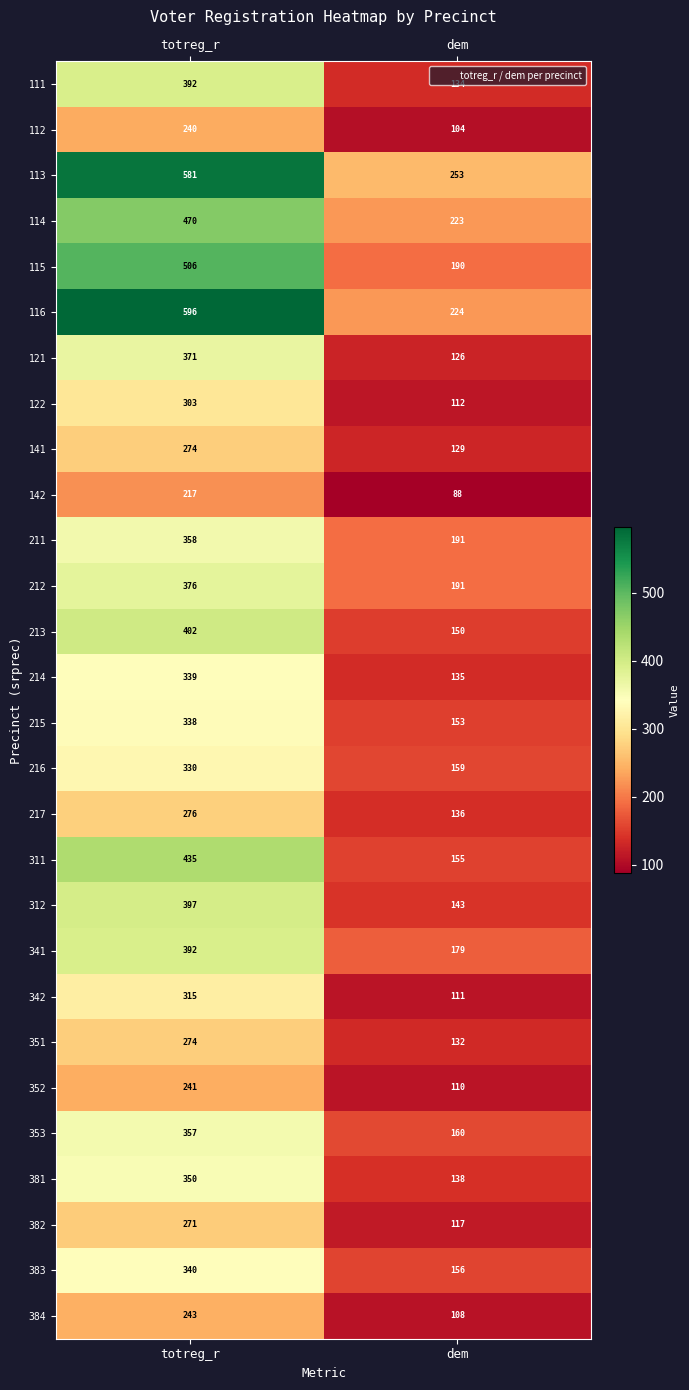

How many series are shown in this chart?

28